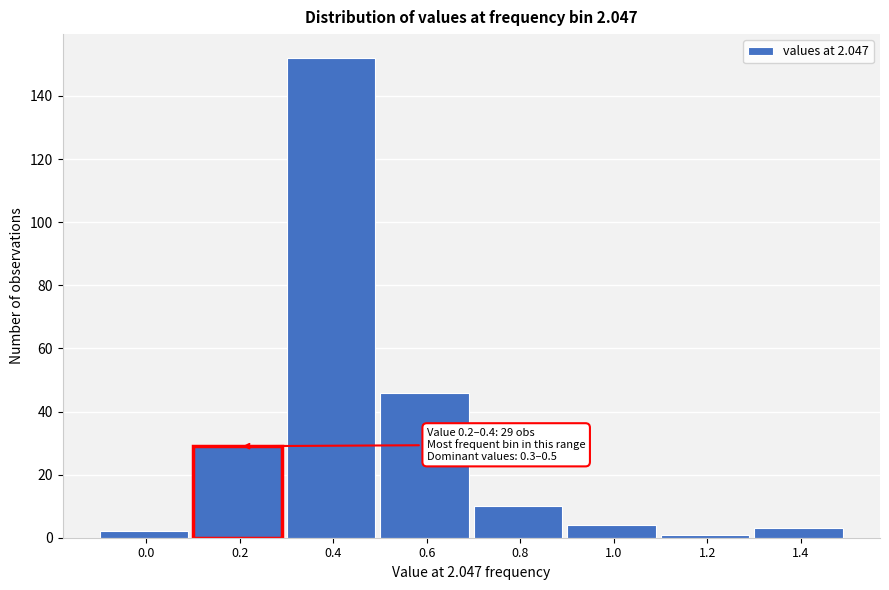

Reading right to left, what are all the values shown in this chart?

1.4=3	1.2=1	1.0=4	0.8=10	0.6=46	0.4=152	0.2=29	0.0=2